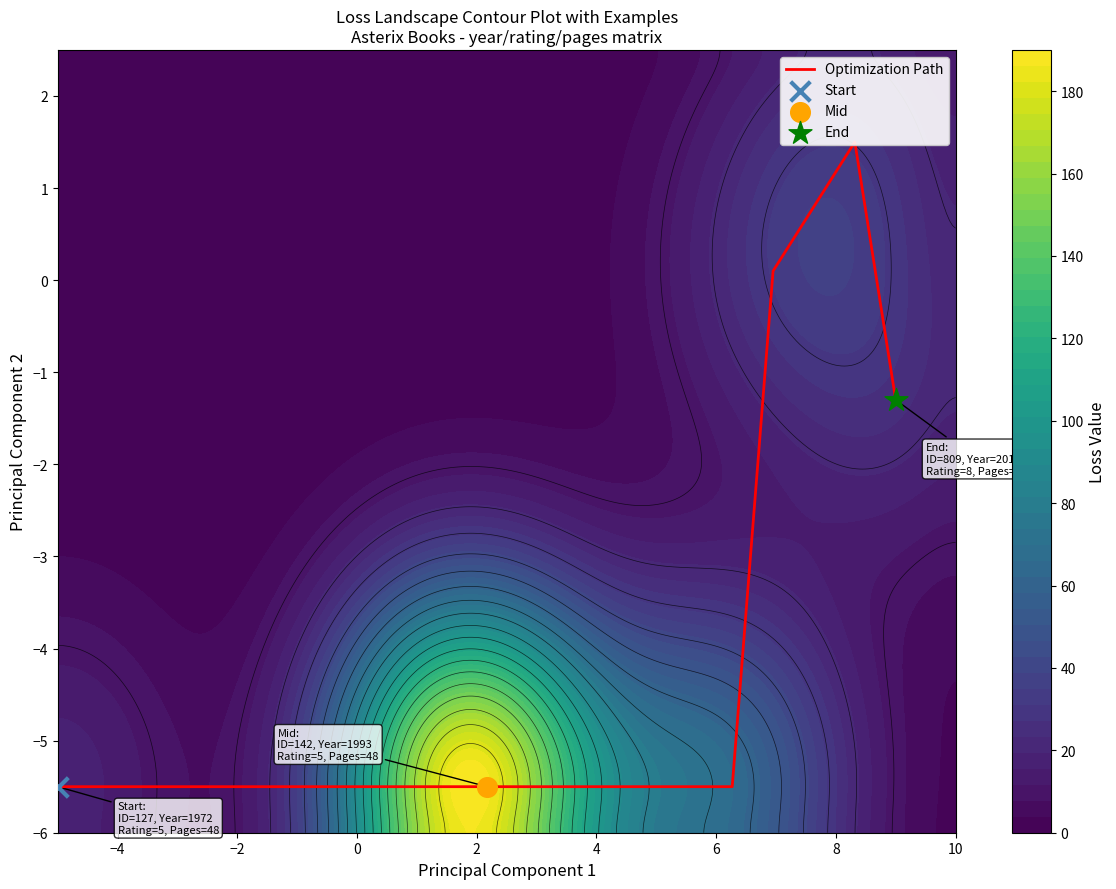

How many values are above zero?

2